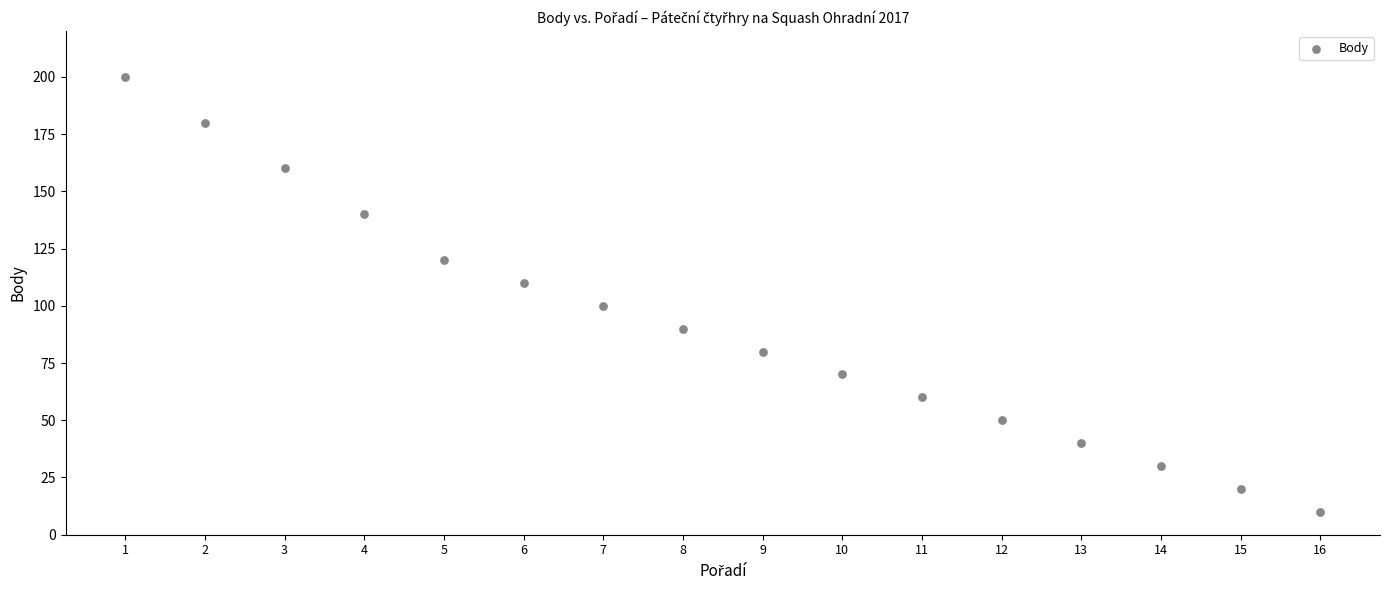

What is the range of X values (max minus min)?

15